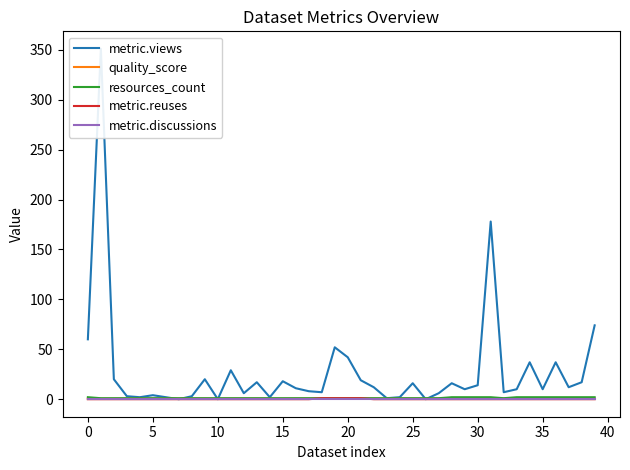

True or false: resources_count and metric.discussions cross at least once.

False